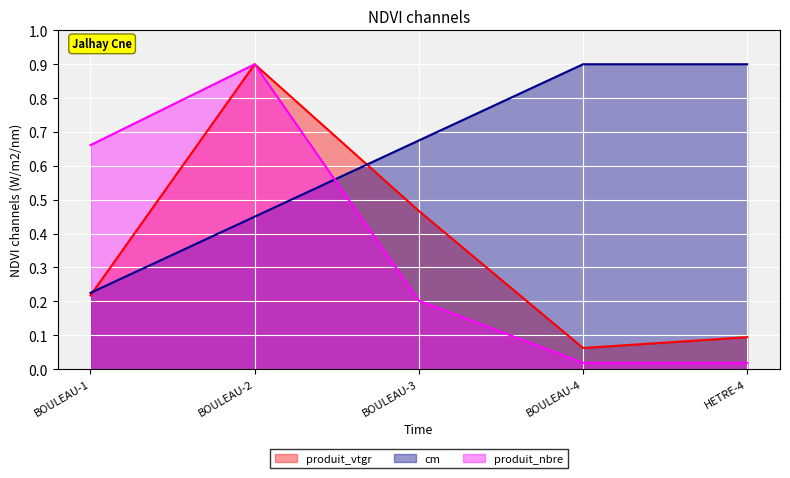

What is the difference between the highest and lowest values at BOULEAU-3?

0.5